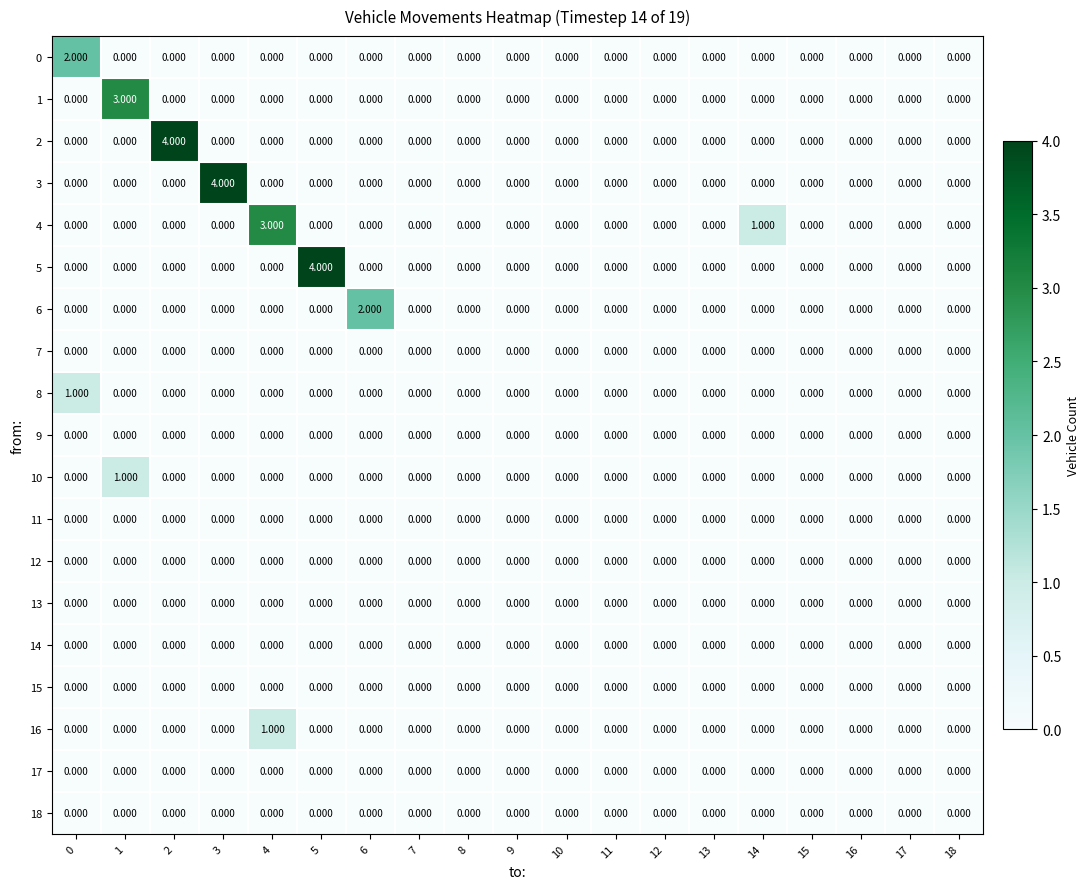

How many positive values does the 3 series have?

1